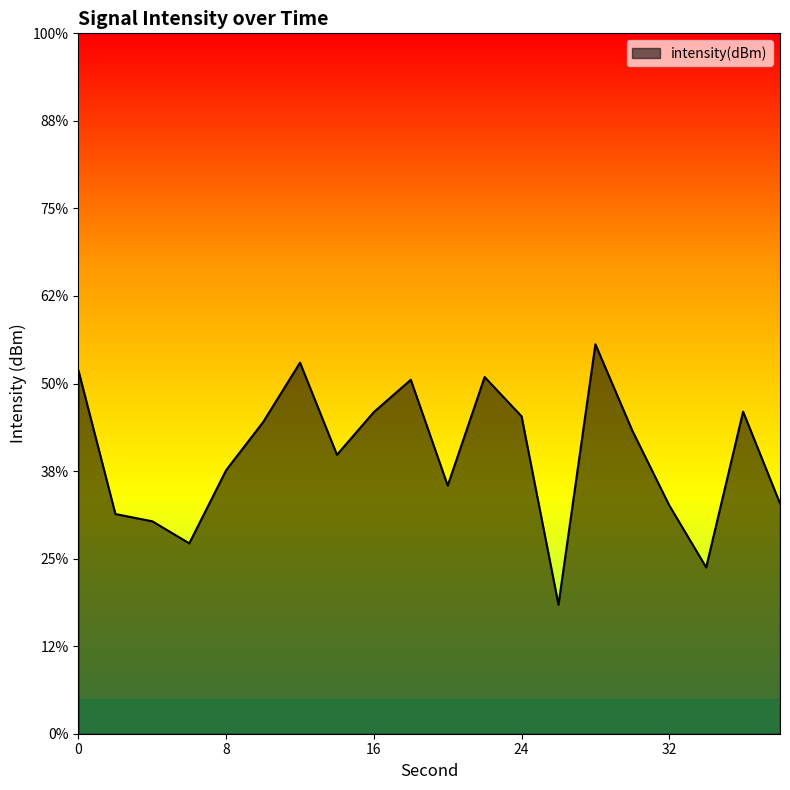

Which has a higher value, 10 or 30?

10